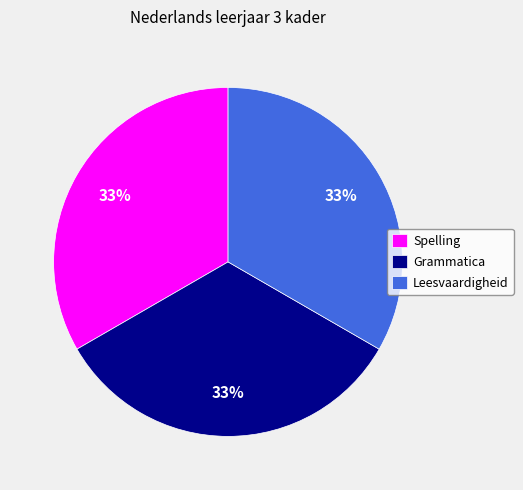

Is the sum of Grammatica and Spelling greater than half?

Yes